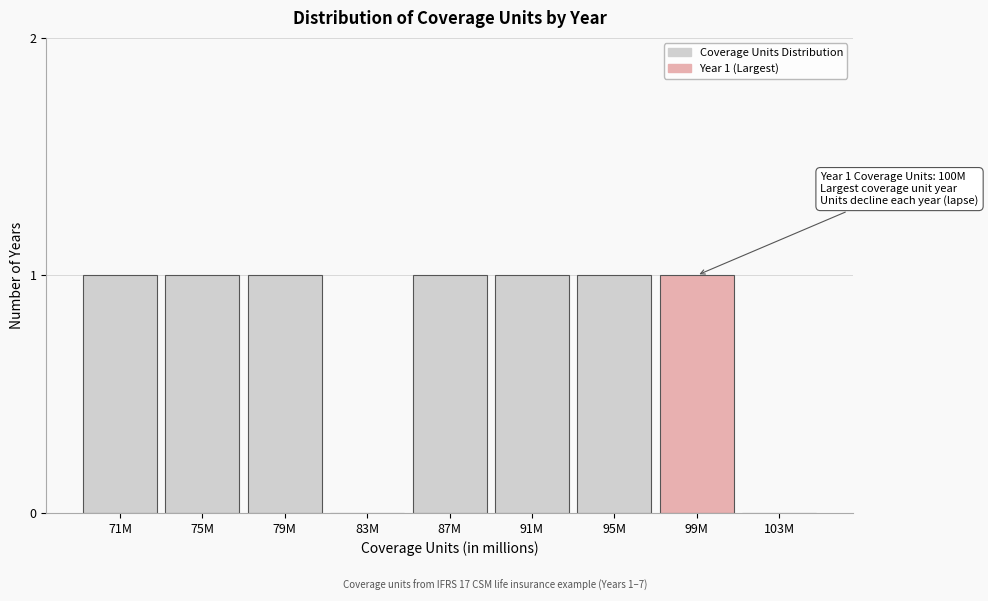

Reading left to right, list all the values displayed in this chart.

71M=1	75M=1	79M=1	83M=0	87M=1	91M=1	95M=1	99M=1	103M=0